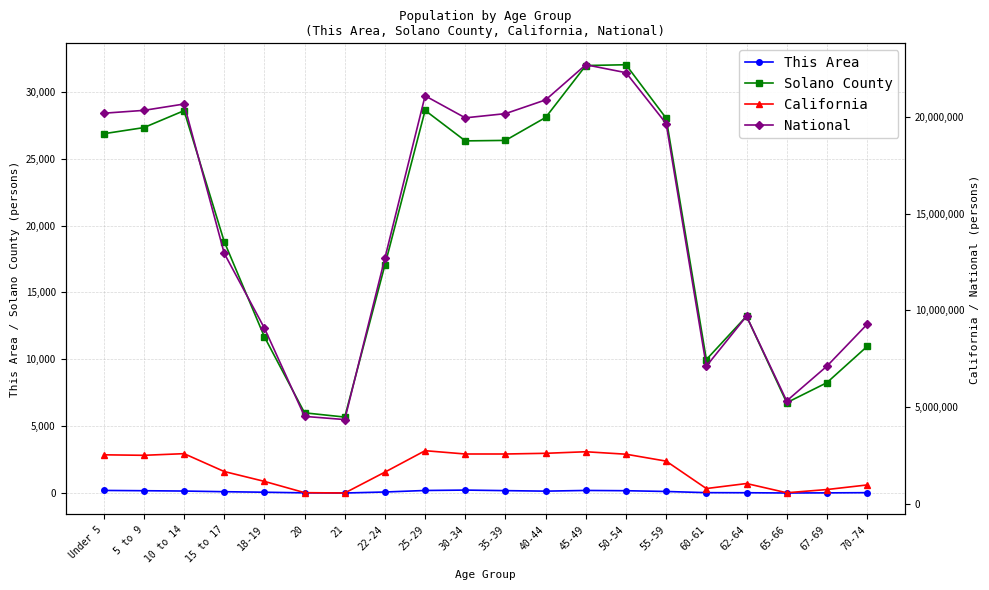

The value of This Area at 65-66 is 43. True or false?

False